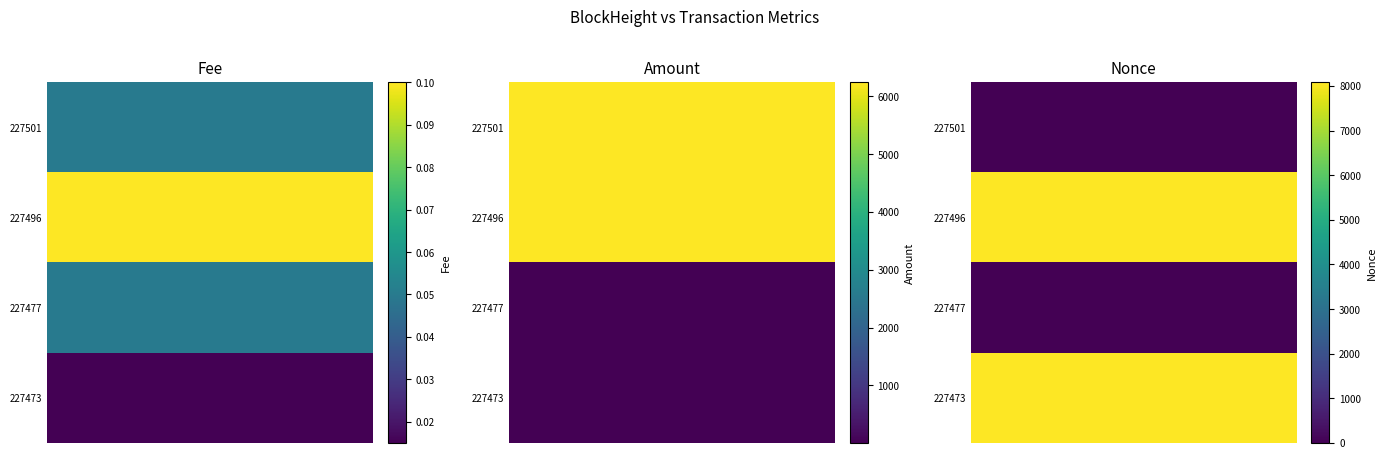

The Fee series shows 0.0 at 227501. True or false?

False